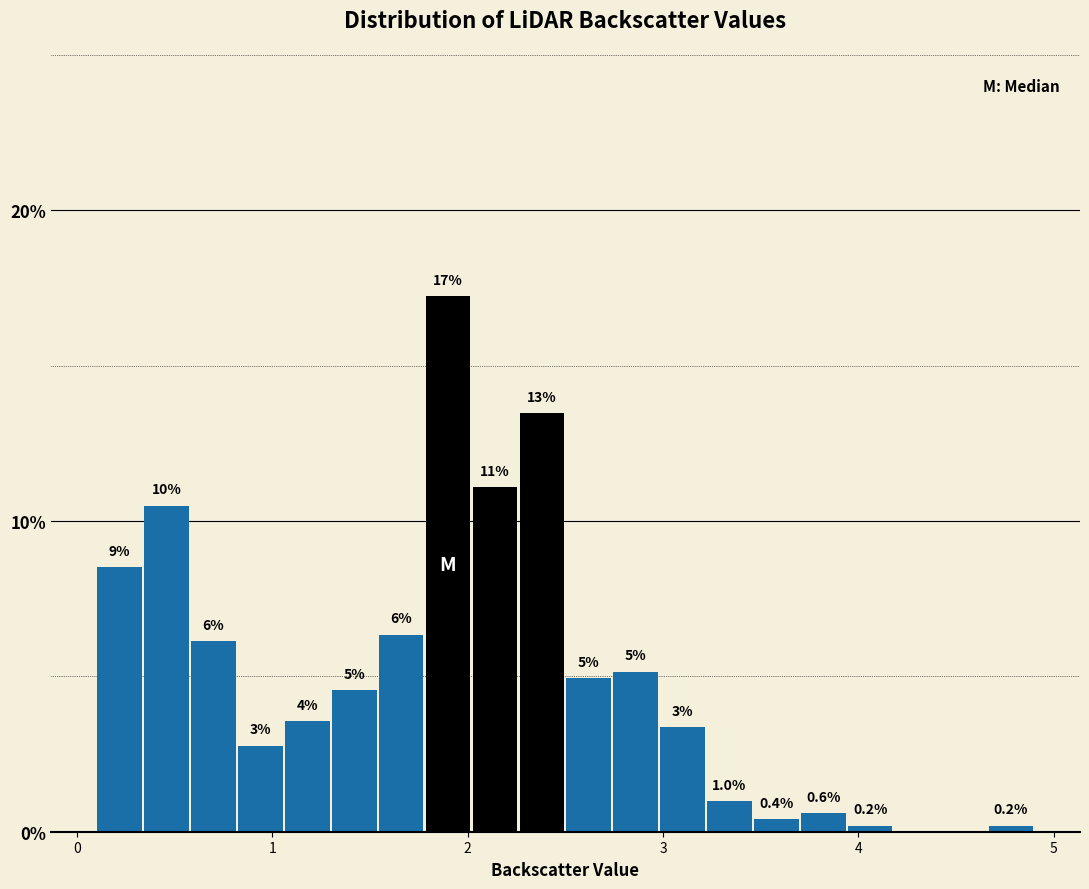

Read against the x-axis, roughly where is the centre of the tallest bar?

1.9